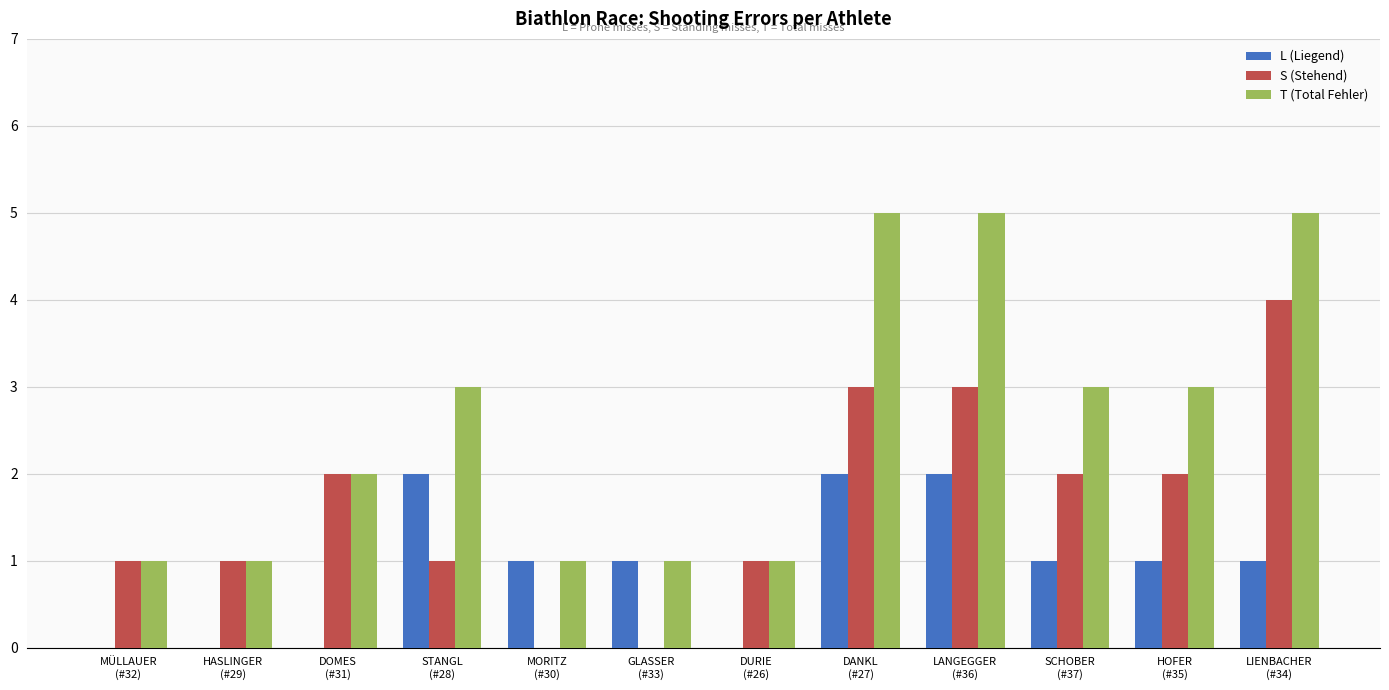

What are all the series names shown in the legend?

L (Liegend), S (Stehend), T (Total Fehler)